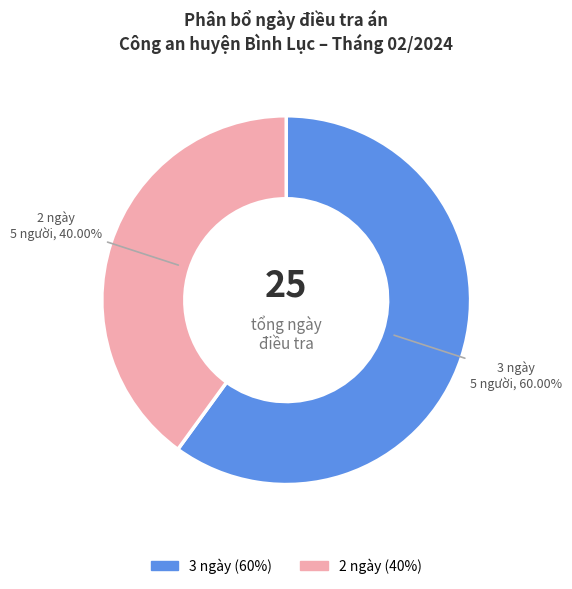

To the nearest percent, what is the average slice percentage?

50%